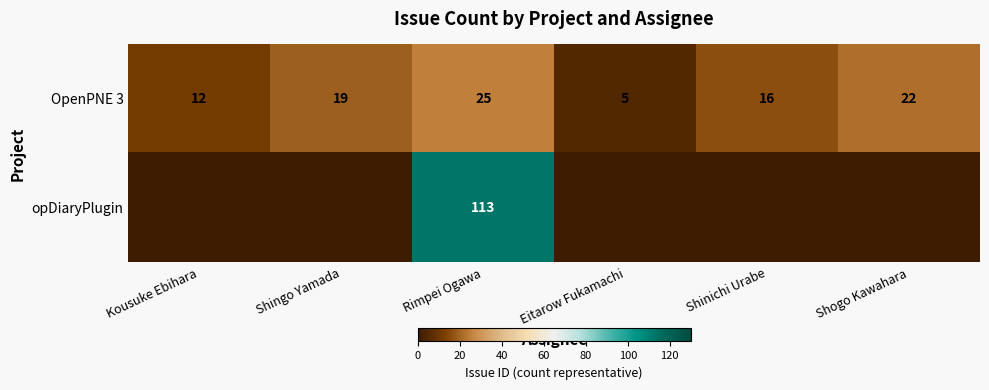

Which has a higher value, Shinichi Urabe or Kousuke Ebihara?

Shinichi Urabe